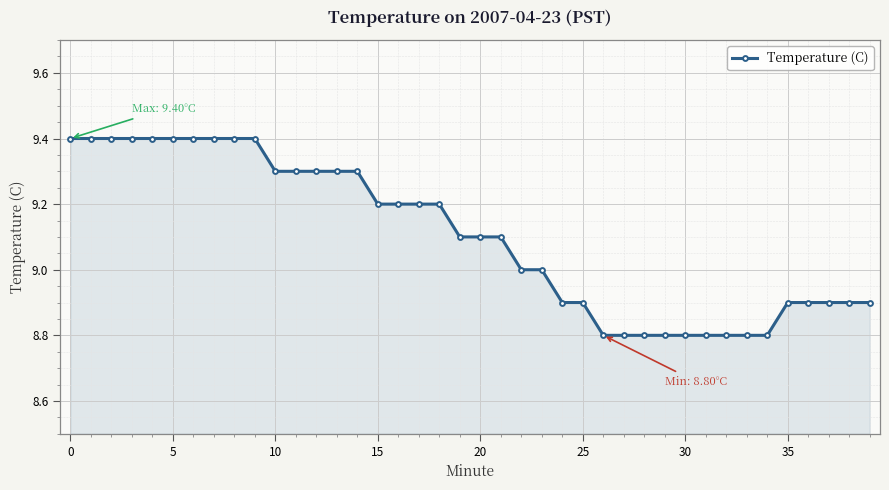

What is the value of the 36th point from the left?

8.9